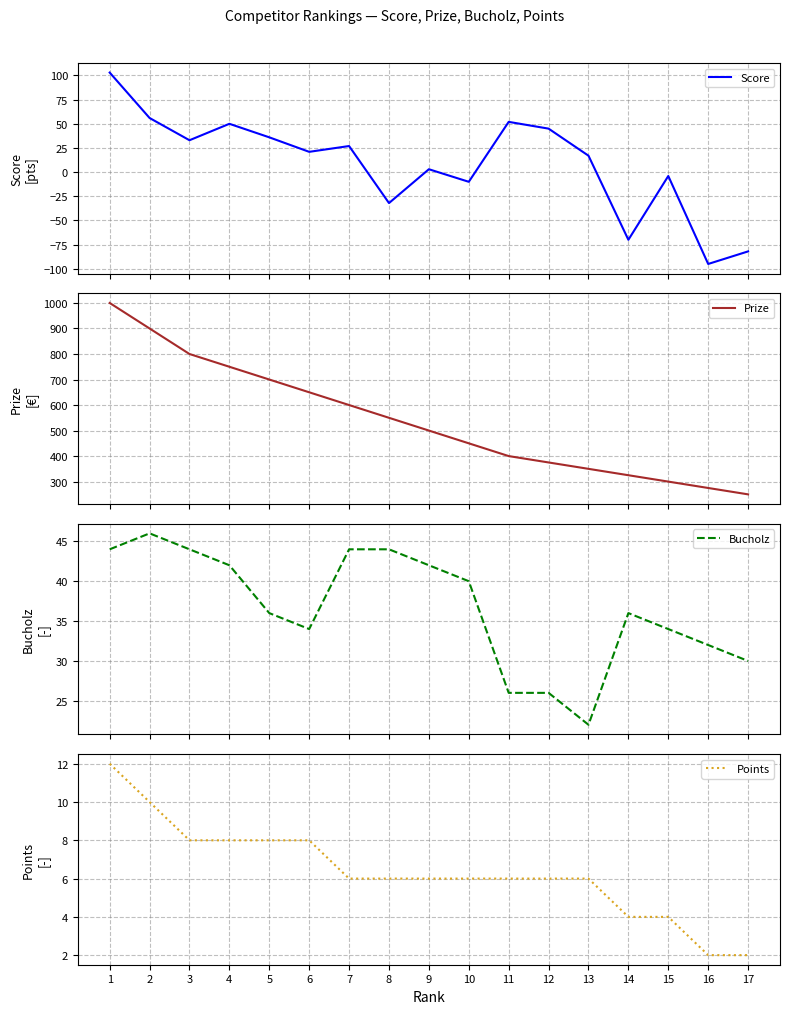

True or false: Prize and Points cross at least once.

False